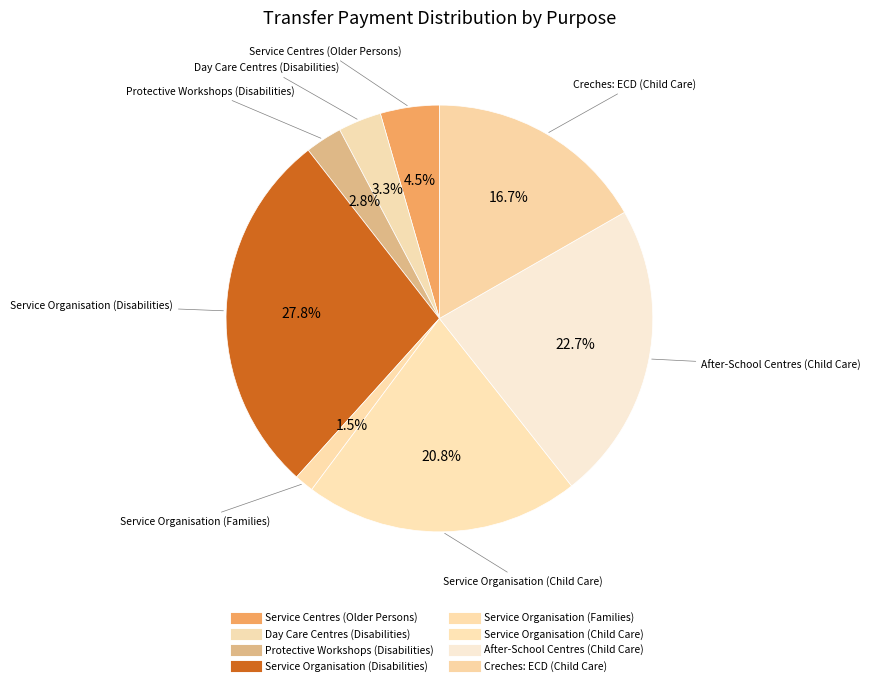

Does any single category account for the majority?

No